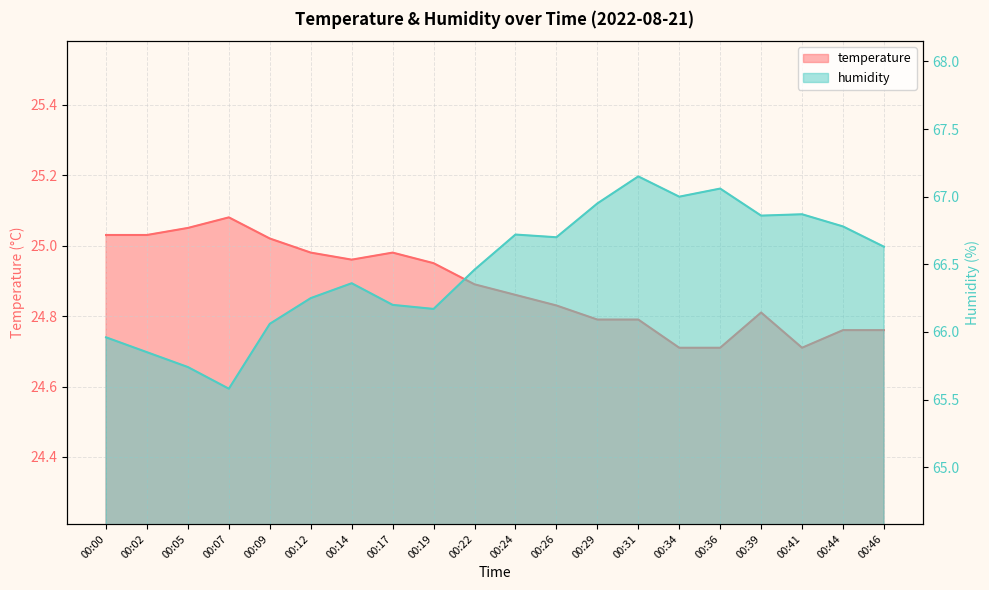

What is the sum of all temperature values?

497.7